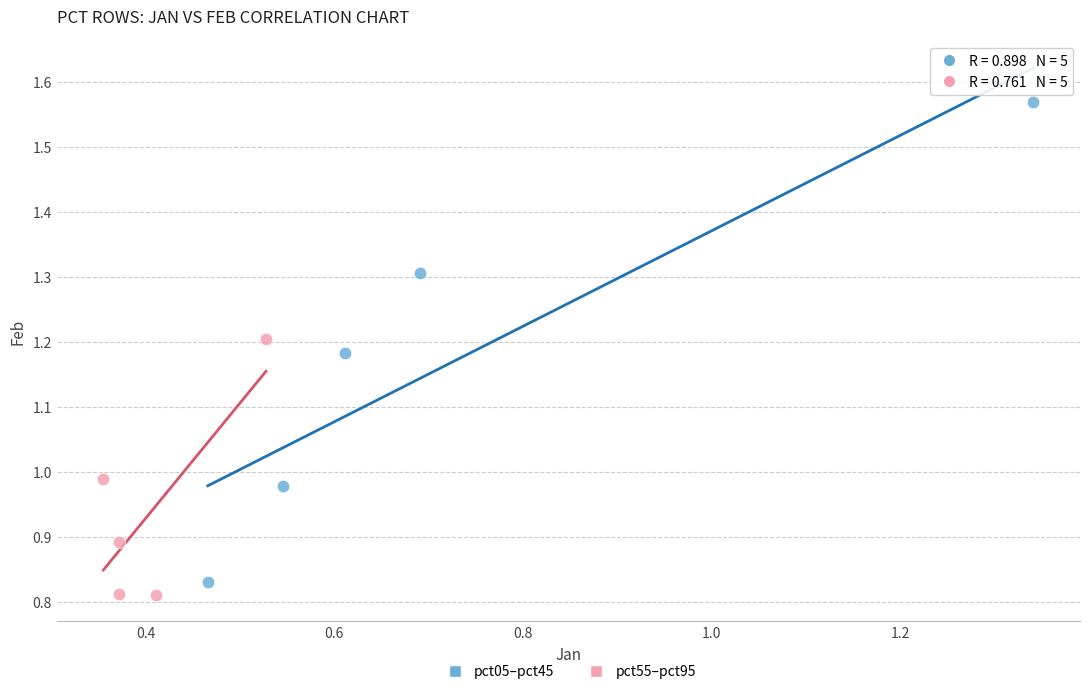

Which series has the widest spread of Y values?

pct05–pct45